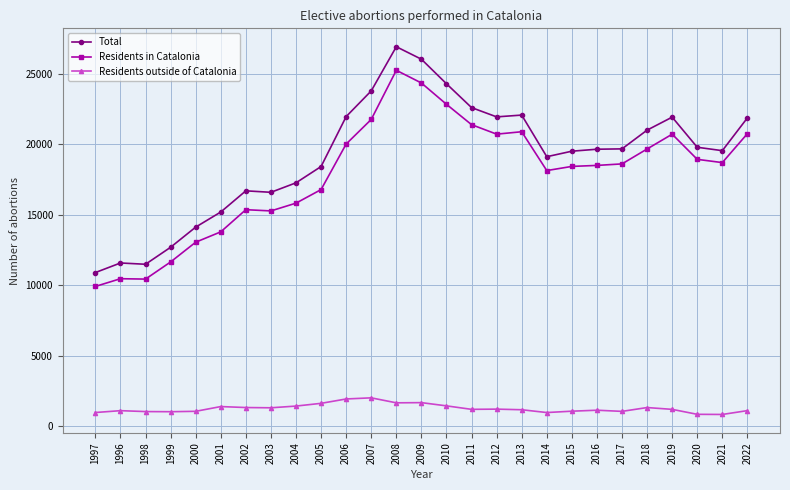

What are all the series names shown in the legend?

Total, Residents in Catalonia, Residents outside of Catalonia